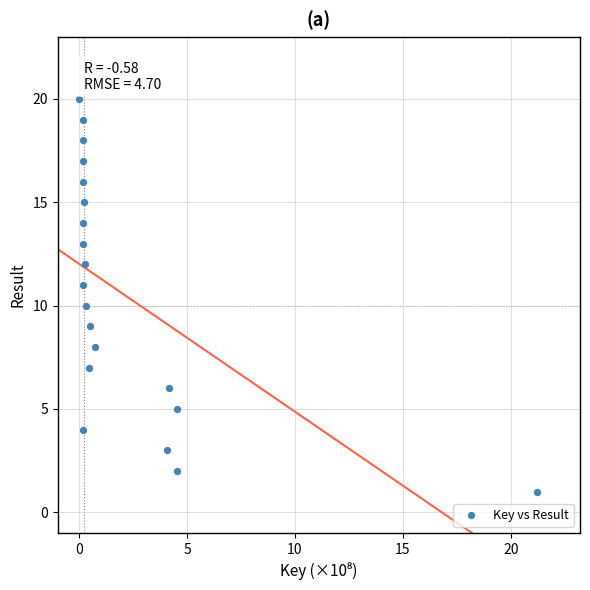

What is the range of Y values (max minus min)?

19